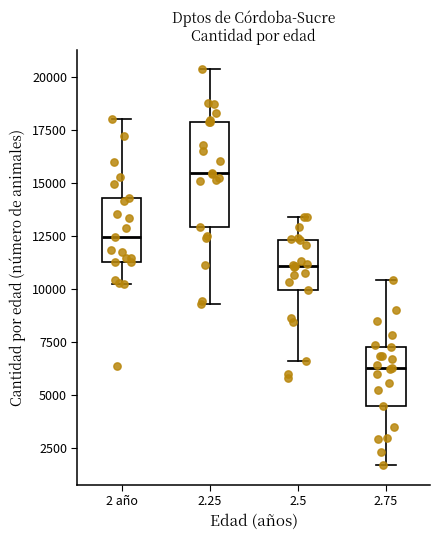

Where is the upper edge of the box for 2.25 on the y-axis? The values are not printed on the chart, so give them approximately, as read against the axis.

18000